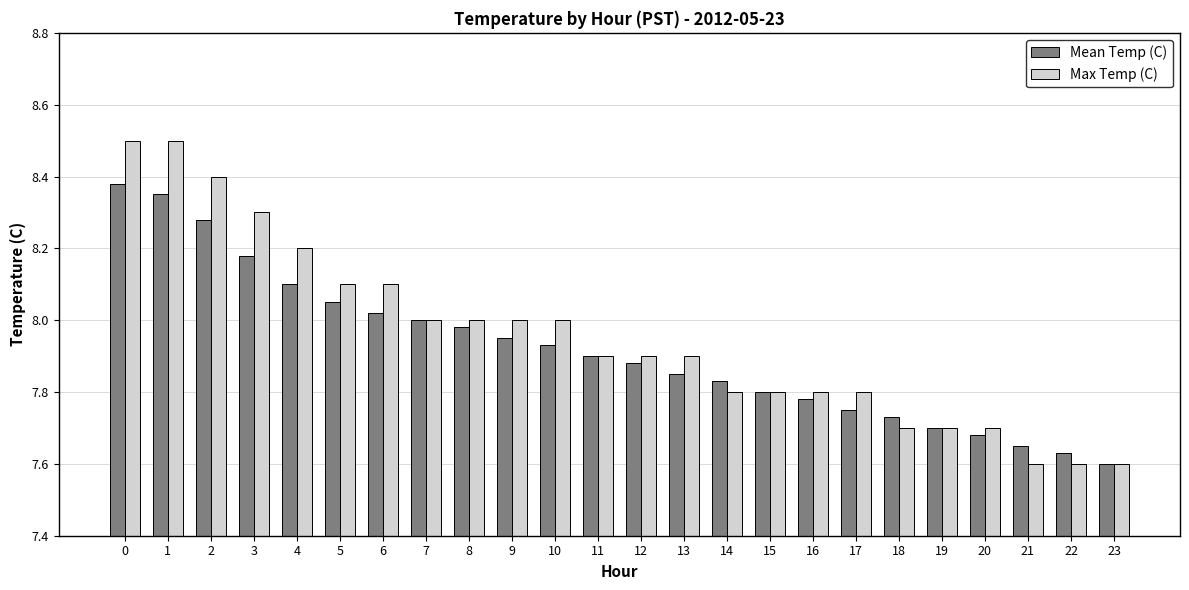

True or false: Mean Temp (C) has a value of 7.9 at 12.

True